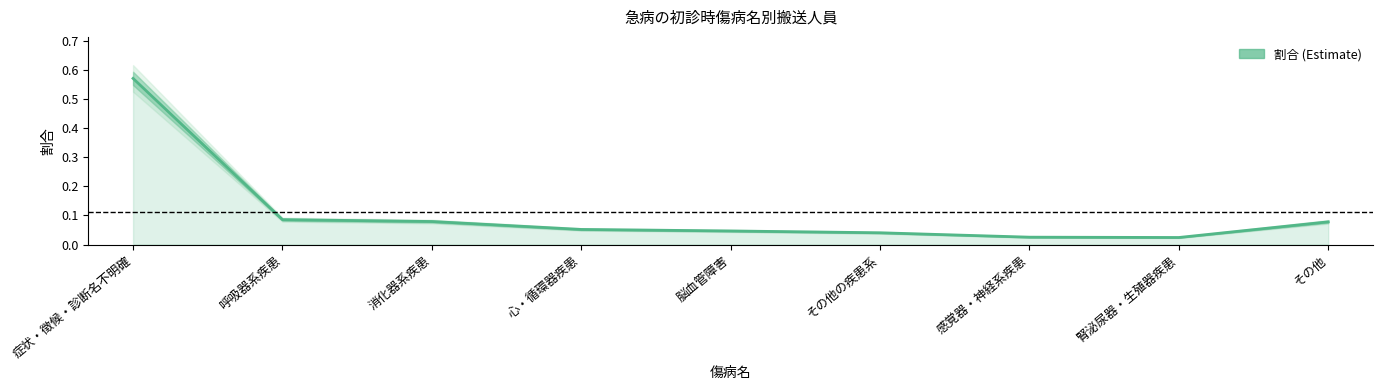

At which category does the chart reach its minimum across all series?

腎泌尿器・生殖器疾患